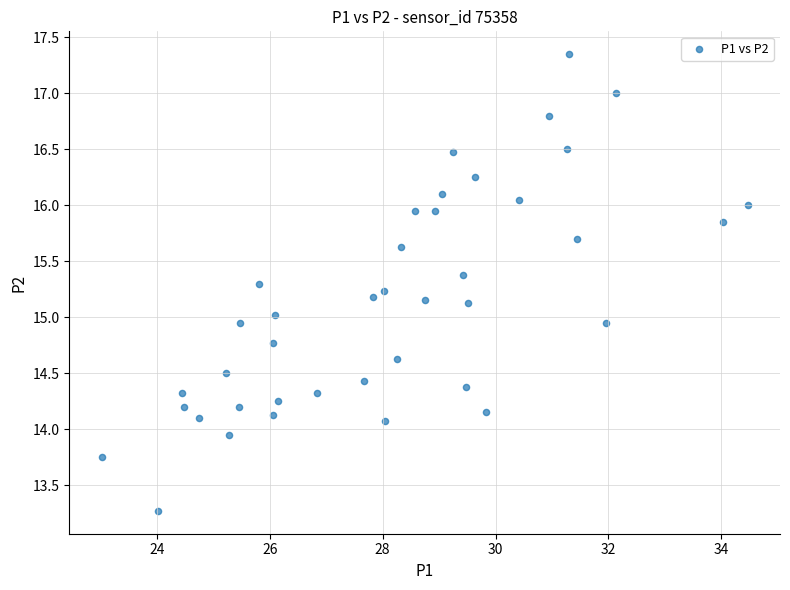

What is the range of X values (max minus min)?

11.4